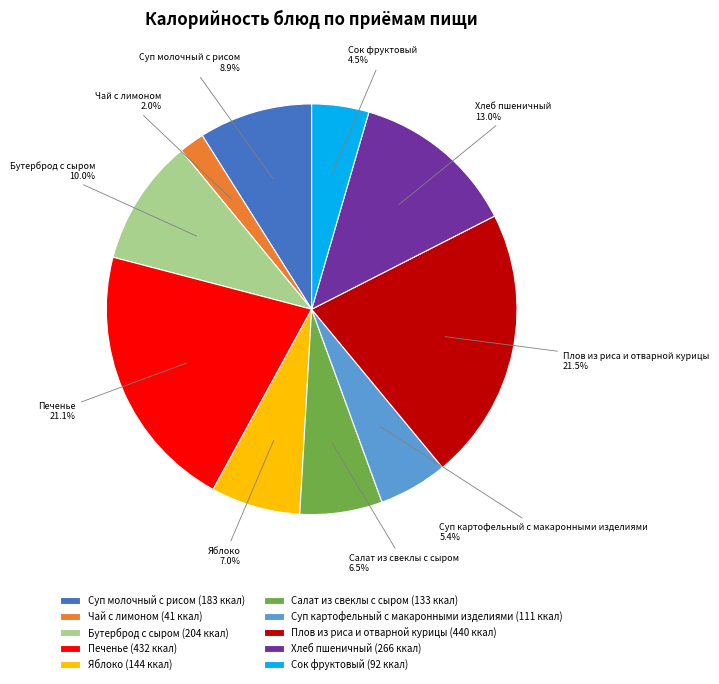

Is it true that Бутерброд с сыром is 1% of the pie?

False